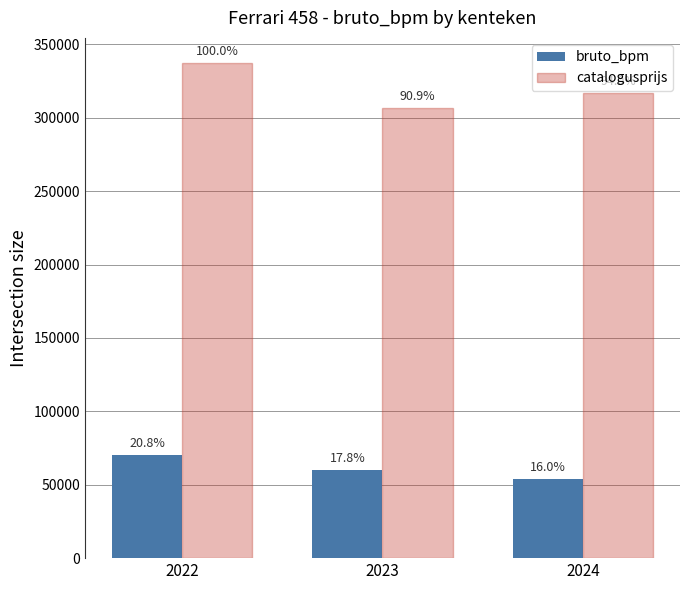

What is the total value across all series at 2023?

366832.0